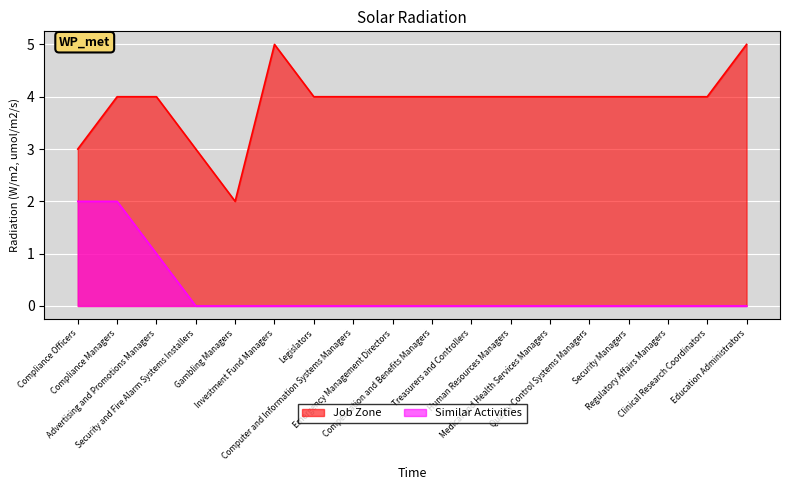

True or false: Similar Activities has a value of 3 at Compliance Officers.

False